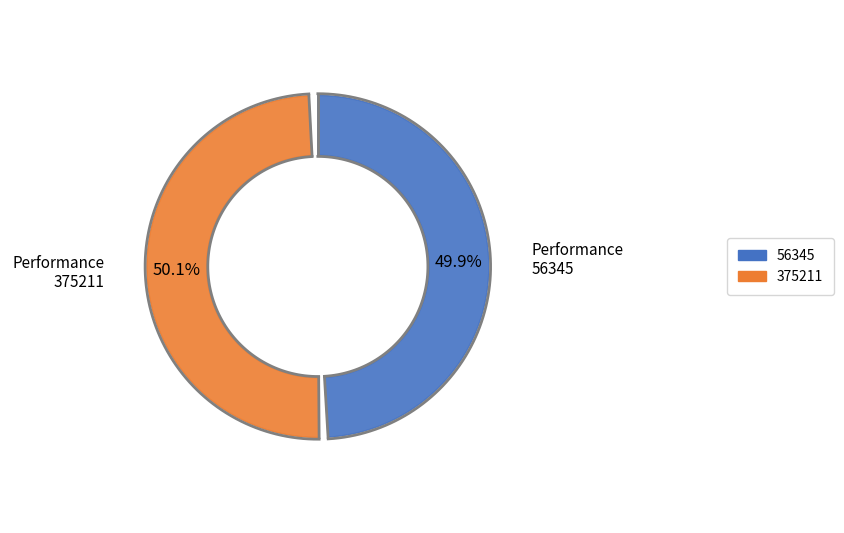

What portion of the pie excludes 375211?

49.9%